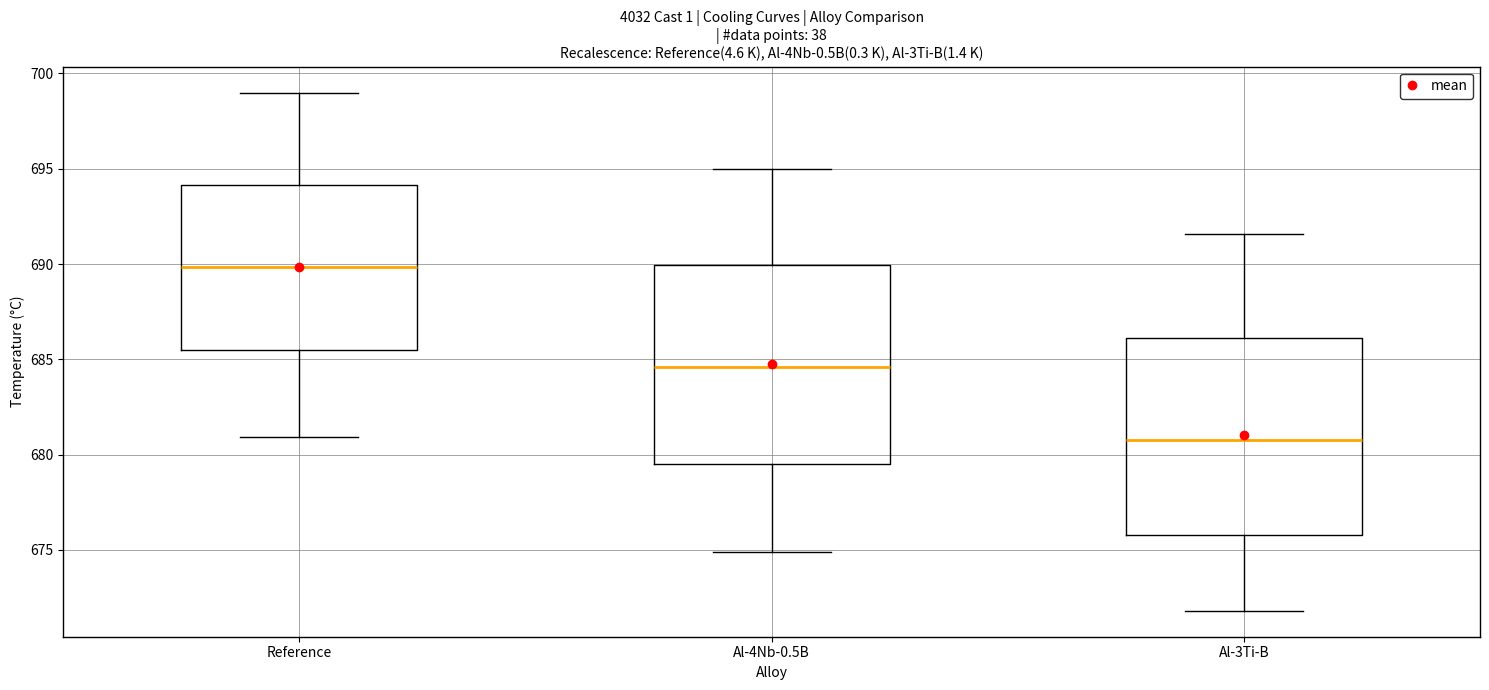

Reading left to right, transcribe this box plot: for each box, give where its median line is, the range the box spans, and where its two whiskers end, as read against the y-axis. The values are not printed on the chart, so give them approximately, as read against the axis.

Reference: median 690.0, box 685.5 to 694.0, whiskers 681.0 to 699.0
Al-4Nb-0.5B: median 684.5, box 679.5 to 690.0, whiskers 675.0 to 695.0
Al-3Ti-B: median 681.0, box 676.0 to 686.0, whiskers 672.0 to 691.5